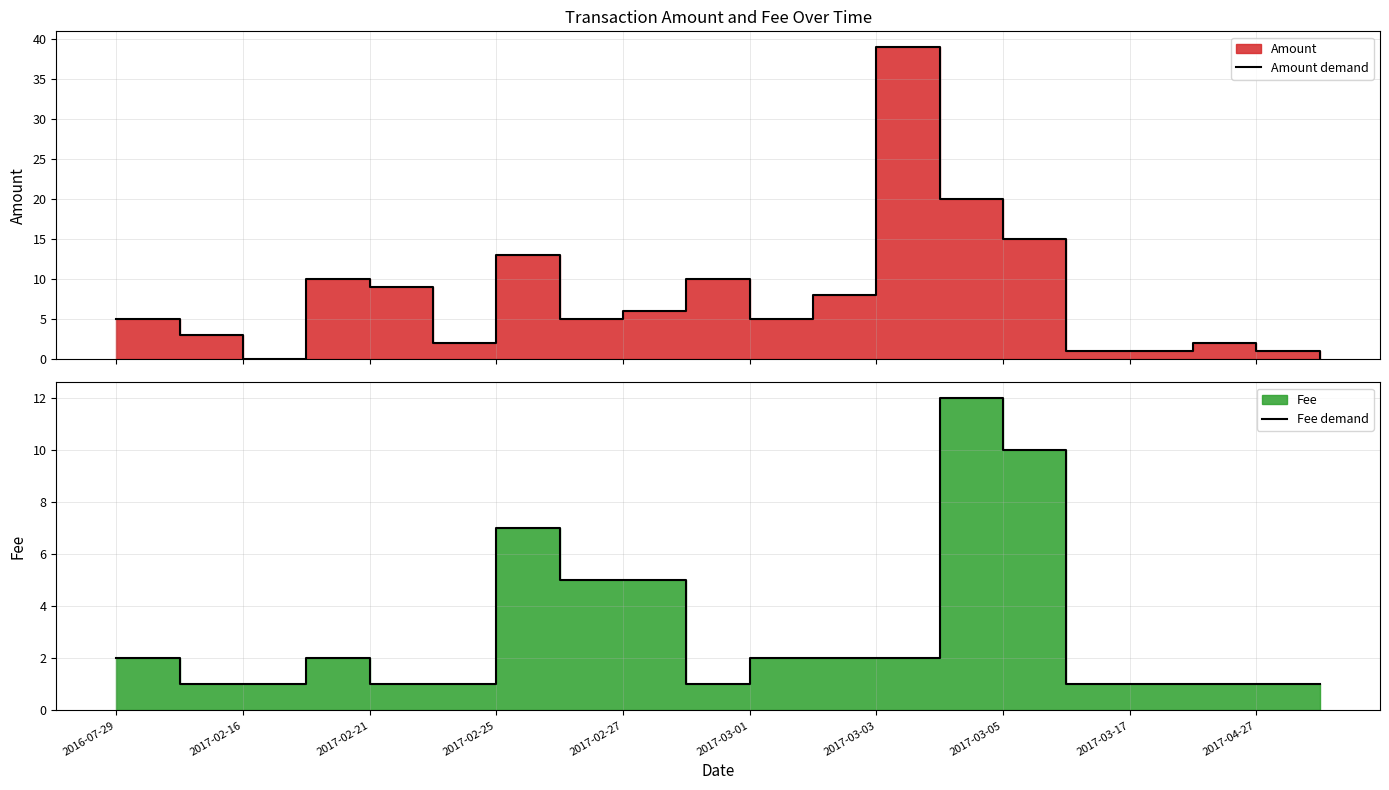

How many intersections are there between Fee demand and Amount demand?

2